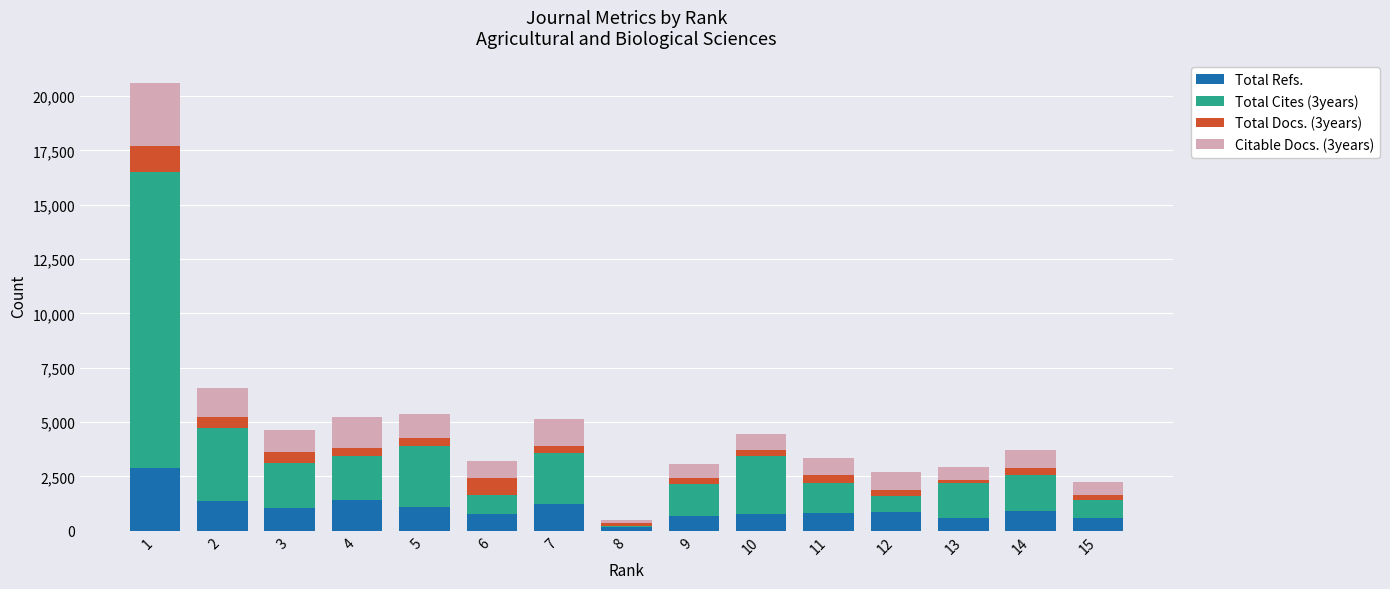

What is the maximum value for Total Refs.?

2892